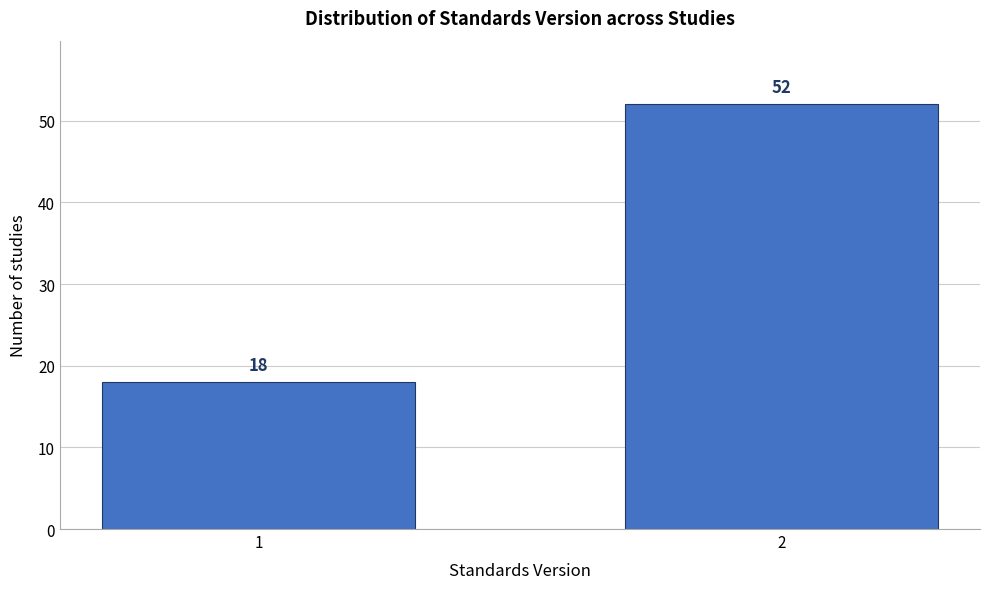

Reading left to right, what are all the values shown in this chart?

1=18	2=52